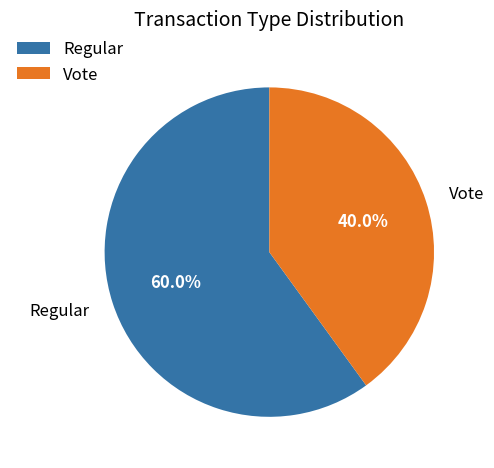

To the nearest percent, what is the difference between the Vote and Regular slice percentages?

20%